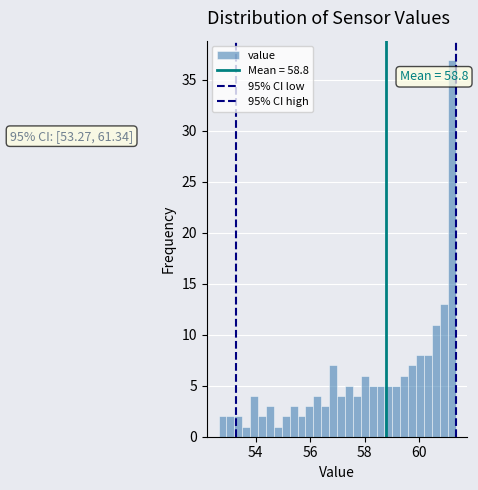

Read against the x-axis, roughly where is the centre of the tallest bar?

61.2